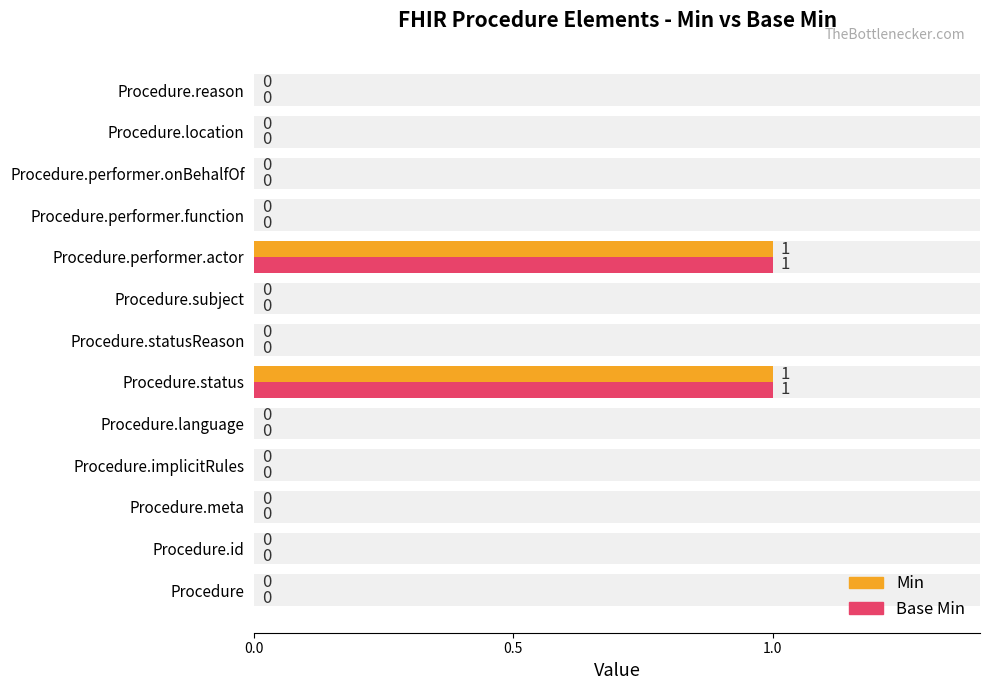

Is it true that Min equals 1 at Procedure.performer.actor?

False